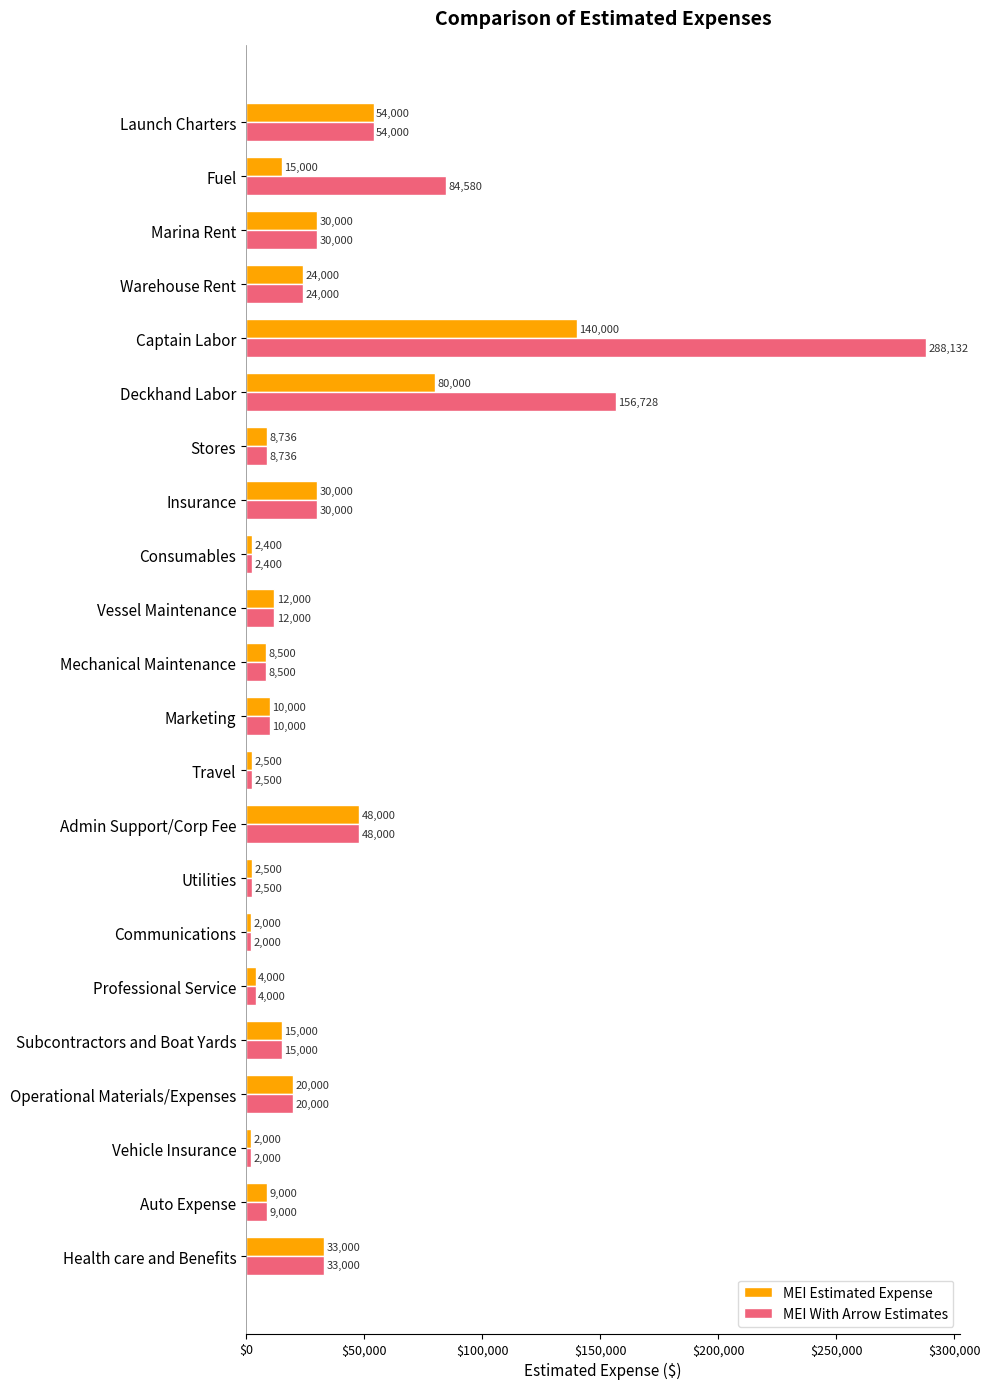

What is the difference between the maximum and minimum values in the MEI Estimated Expense series?

138000